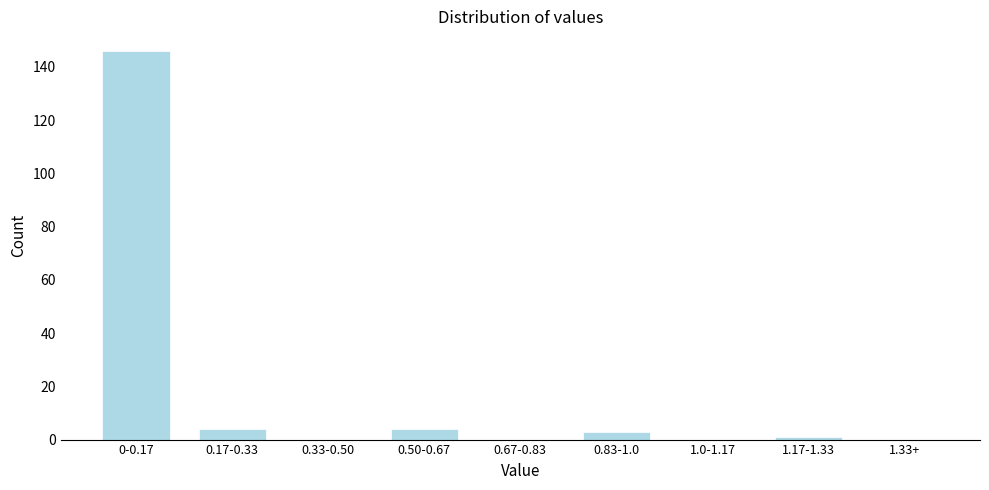

Reading left to right, what are all the values shown in this chart?

0-0.17=146	0.17-0.33=4	0.33-0.50=0	0.50-0.67=4	0.67-0.83=0	0.83-1.0=3	1.0-1.17=0	1.17-1.33=1	1.33+=0